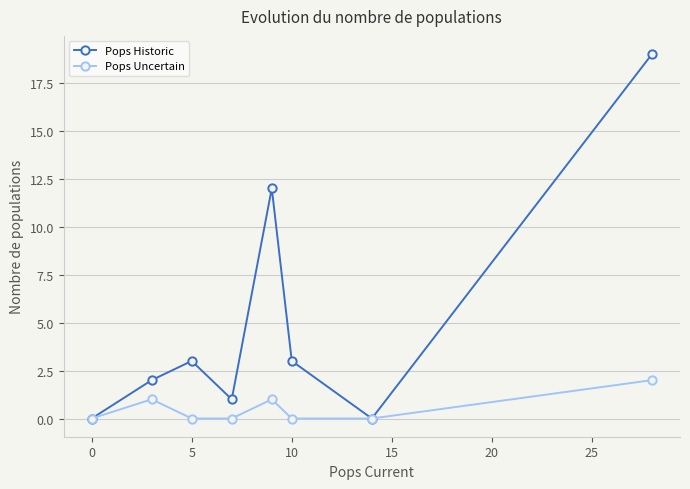

Reading left to right, what are all the values shown in this chart?

Pops Historic: 0	2	3	1	12	3	0	19
Pops Uncertain: 0	1	0	0	1	0	0	2